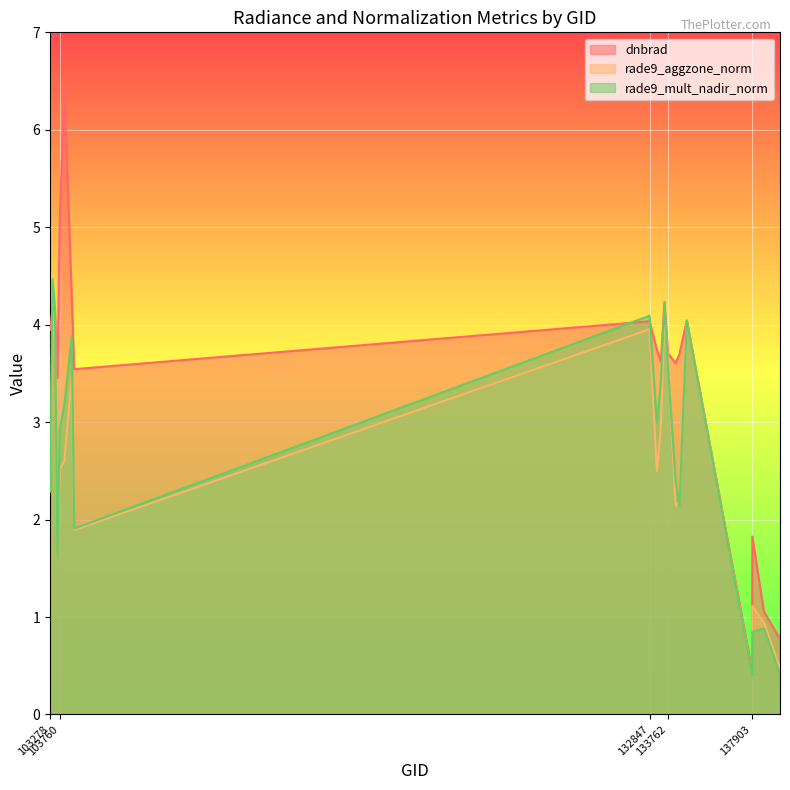

Is it true that rade9_mult_nadir_norm equals 0.4 at 137903?

True